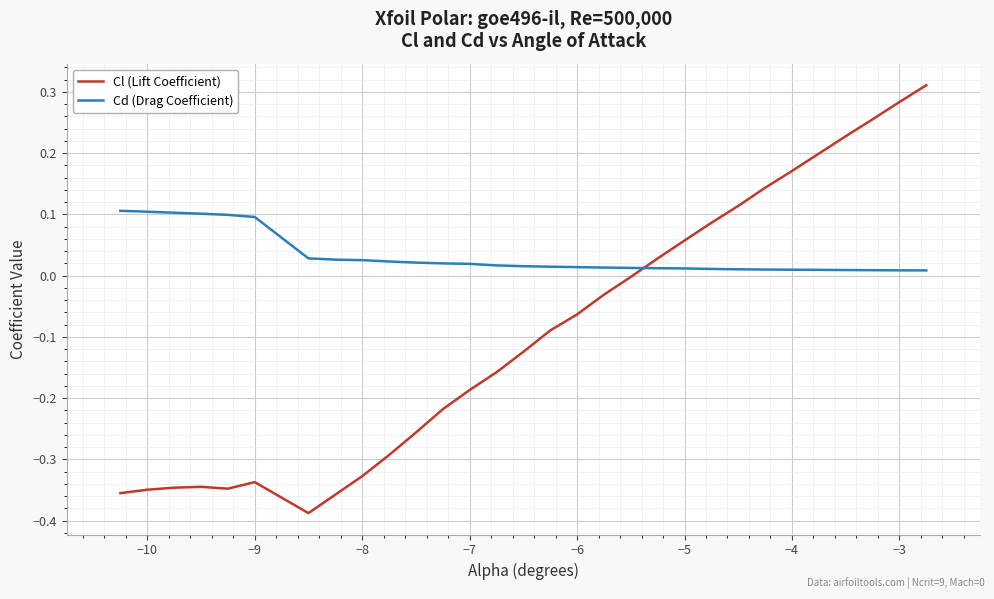

Which series has the largest range (max minus min)?

Cl (Lift Coefficient)